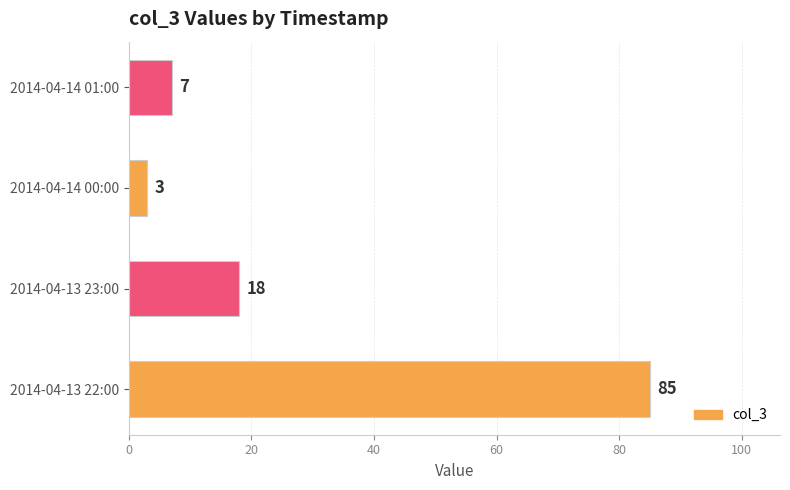

Is it true that the value at 2014-04-13 22:00 is 59?

False